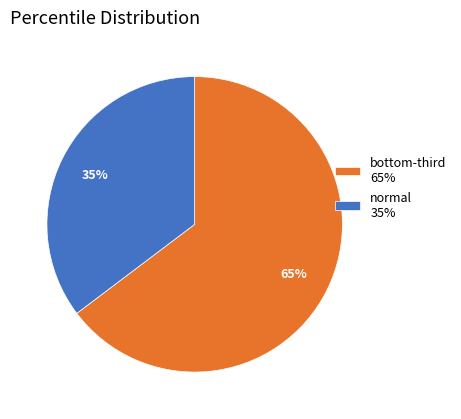

What percentage is the normal slice, to the nearest percent?

35%